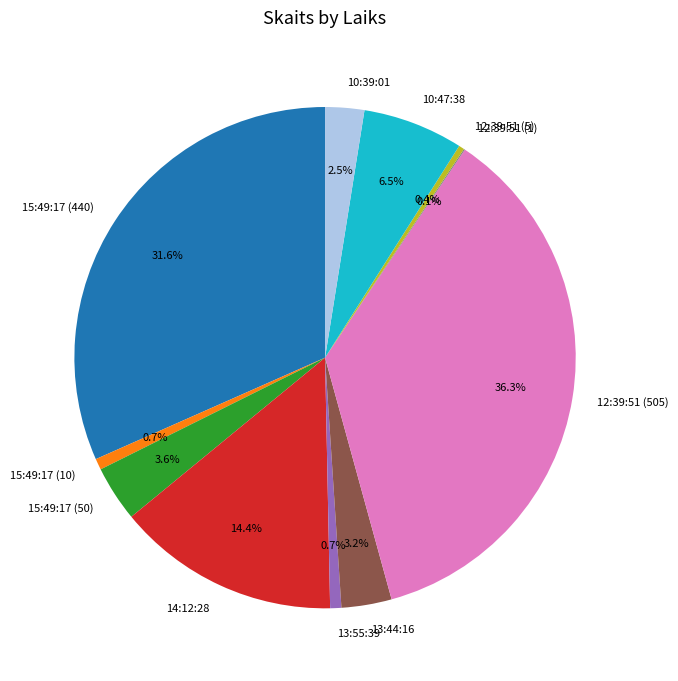

Does 13:44:16 represent more than half of the total?

No